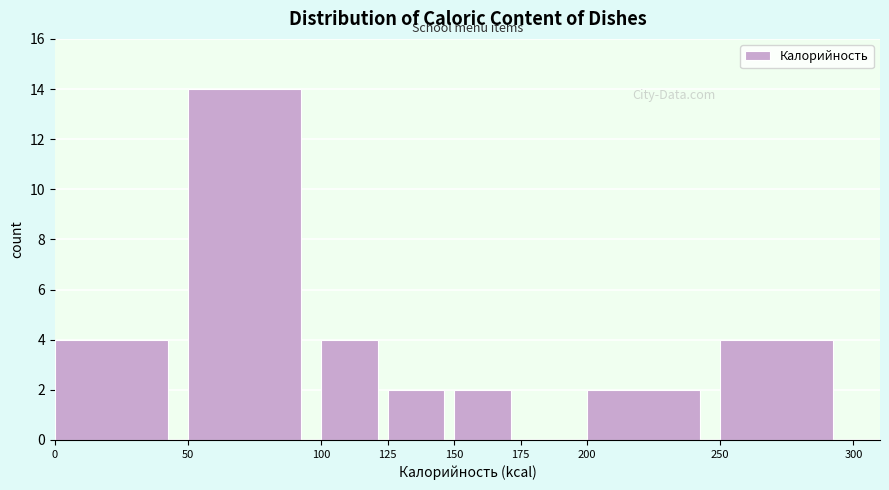

How tall is the bar that spans 150 to 175 on the x-axis? The values are not printed on the chart, so give them approximately, as read against the axis.

2